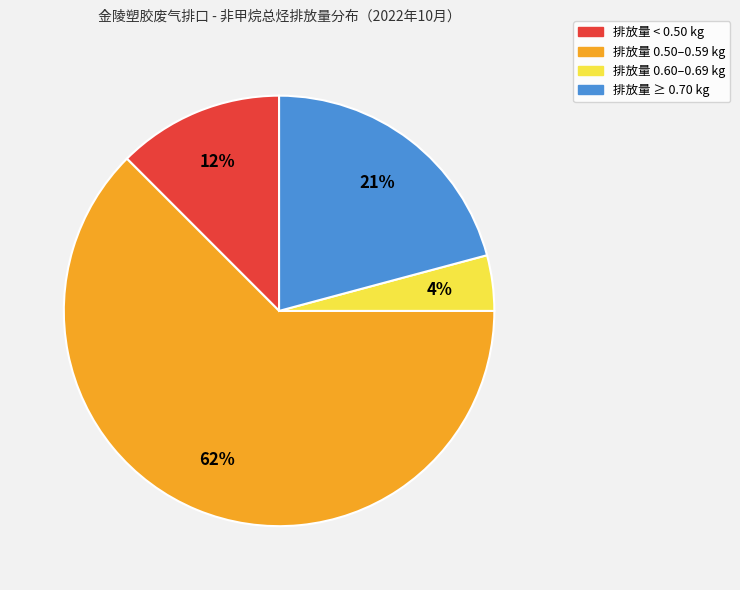

Is there a majority slice in this chart?

Yes